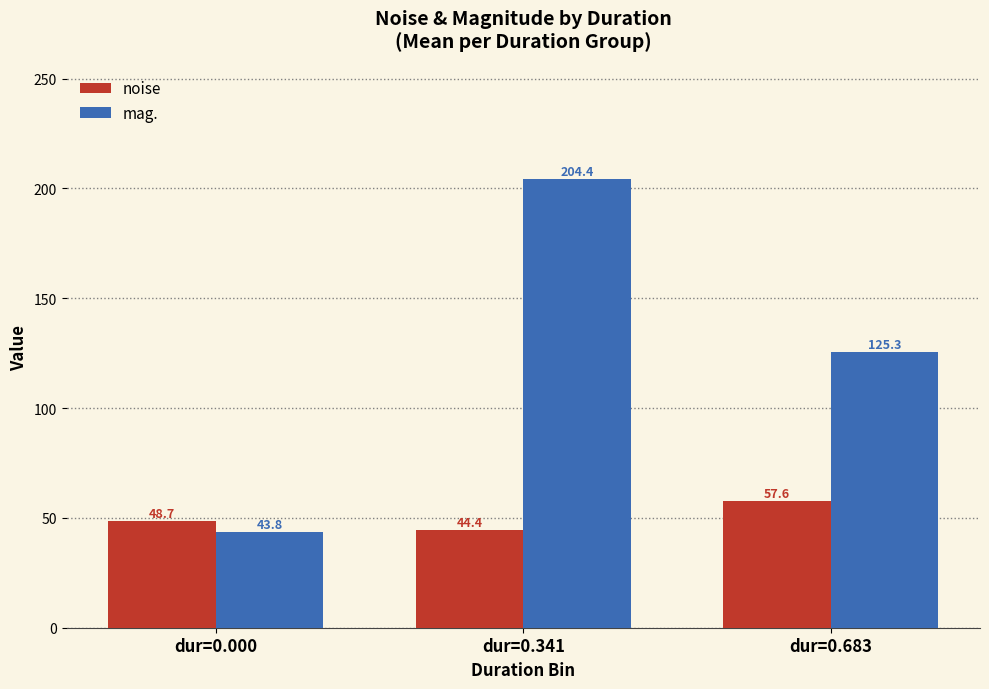

Is it true that mag. equals 209.8 at dur=0.683?

False